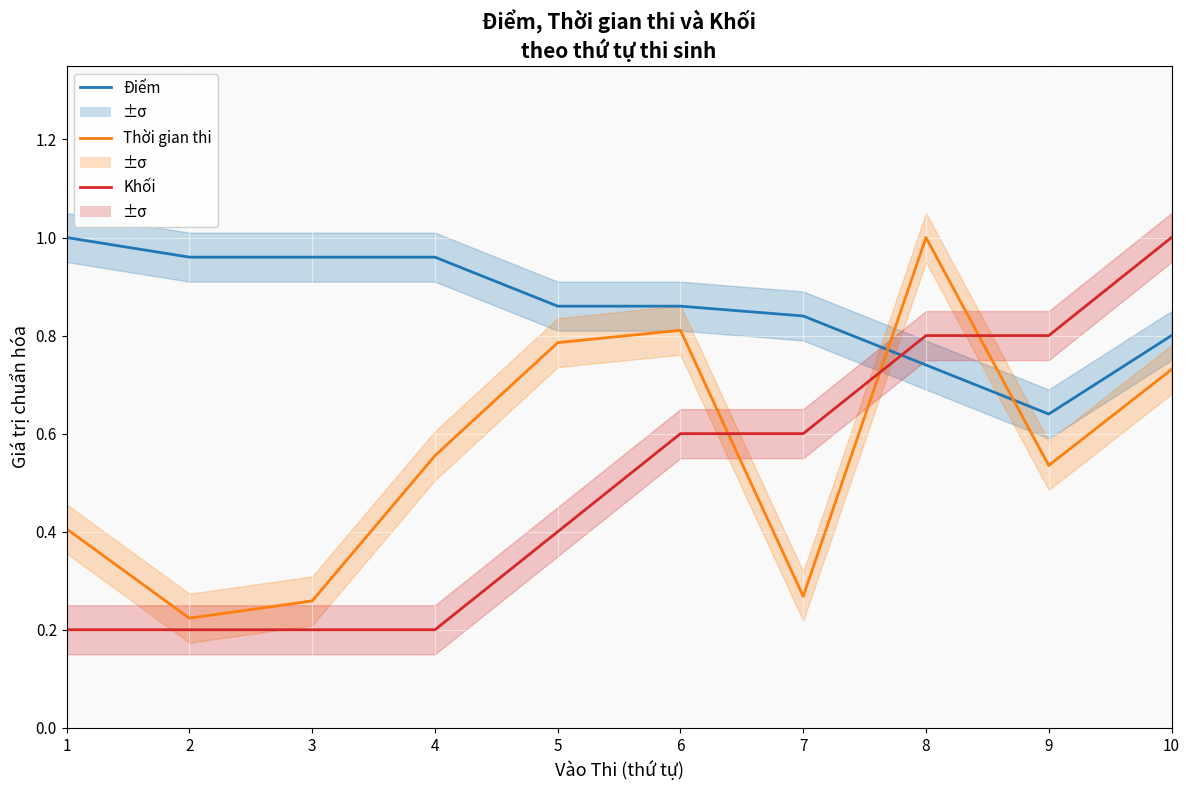

What is the approximate value of Điểm at 9?

0.6